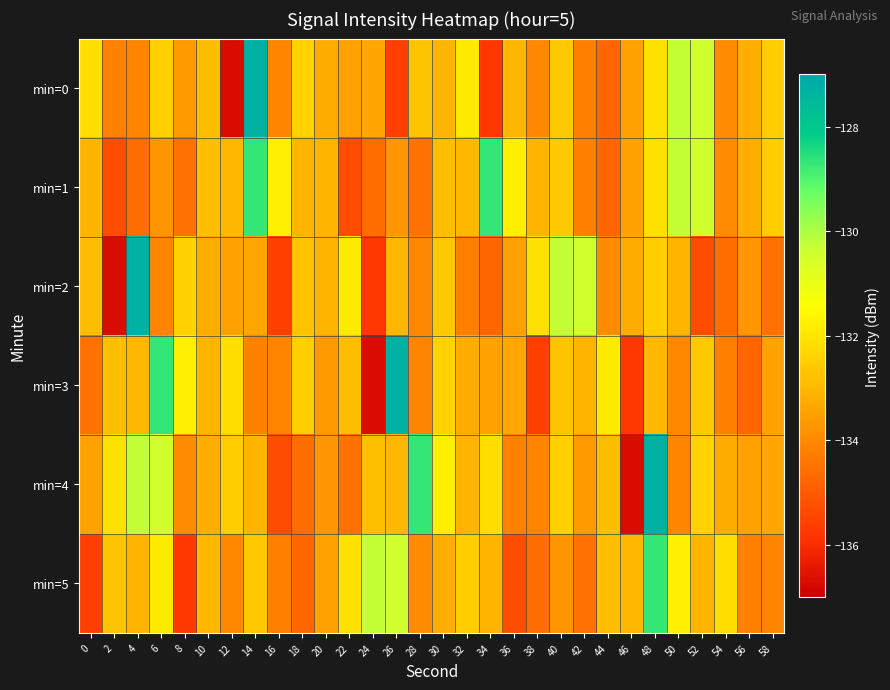

Between 32 and 26, which is larger?

32